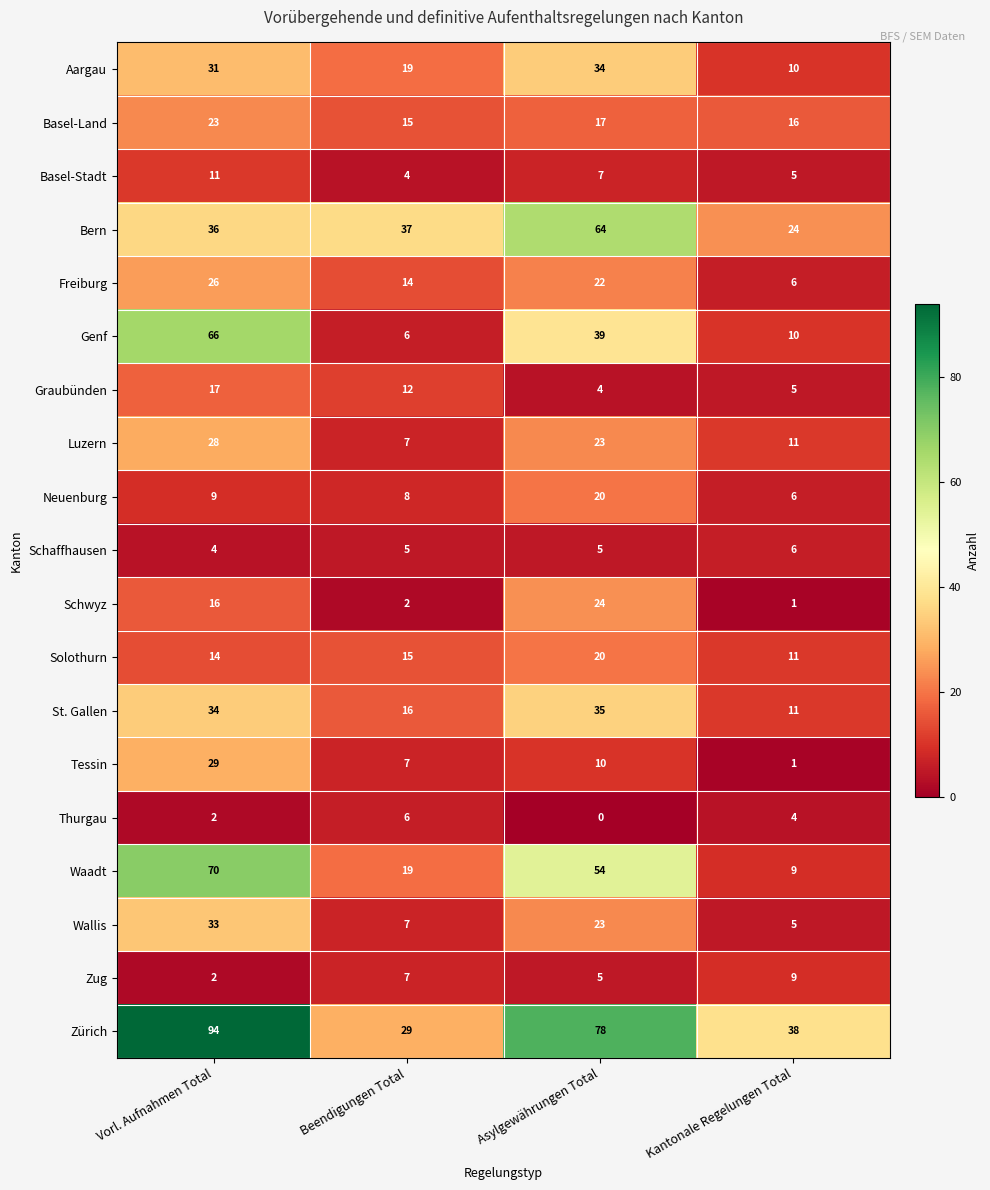

Where is Genf nearest to the value 36?

Asylgewährungen Total